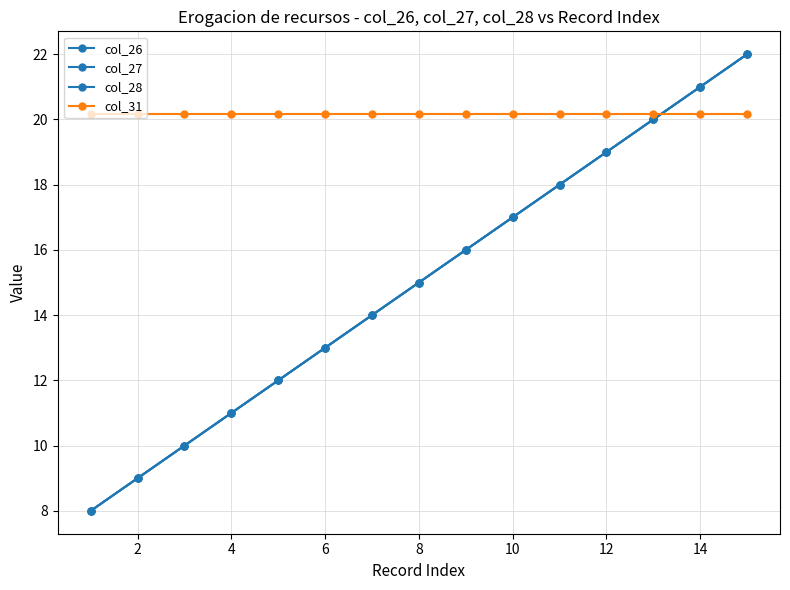

Which series has the largest total across all categories?

col_31